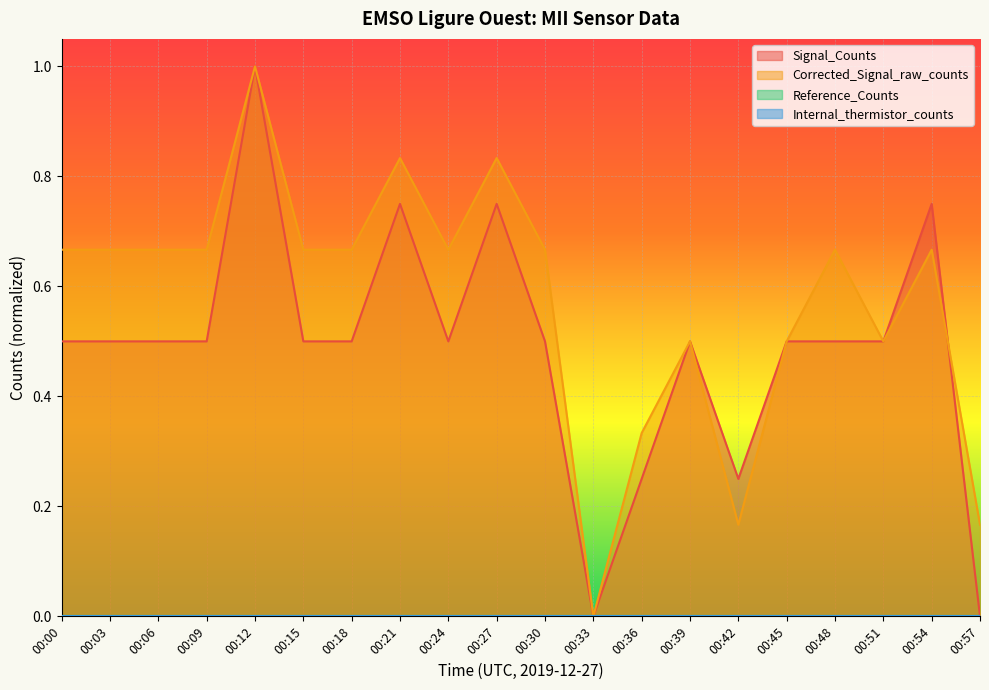

Reading left to right, extract all data points from this chart.

Signal_Counts: 0.5	0.5	0.5	0.5	1.0	0.5	0.5	0.7	0.5	0.7	0.5	0.0	0.2	0.5	0.2	0.5	0.5	0.5	0.7	0.0
Corrected_Signal_raw_counts: 0.7	0.7	0.7	0.7	1.0	0.7	0.7	0.8	0.7	0.8	0.7	0.0	0.3	0.5	0.2	0.5	0.7	0.5	0.7	0.2